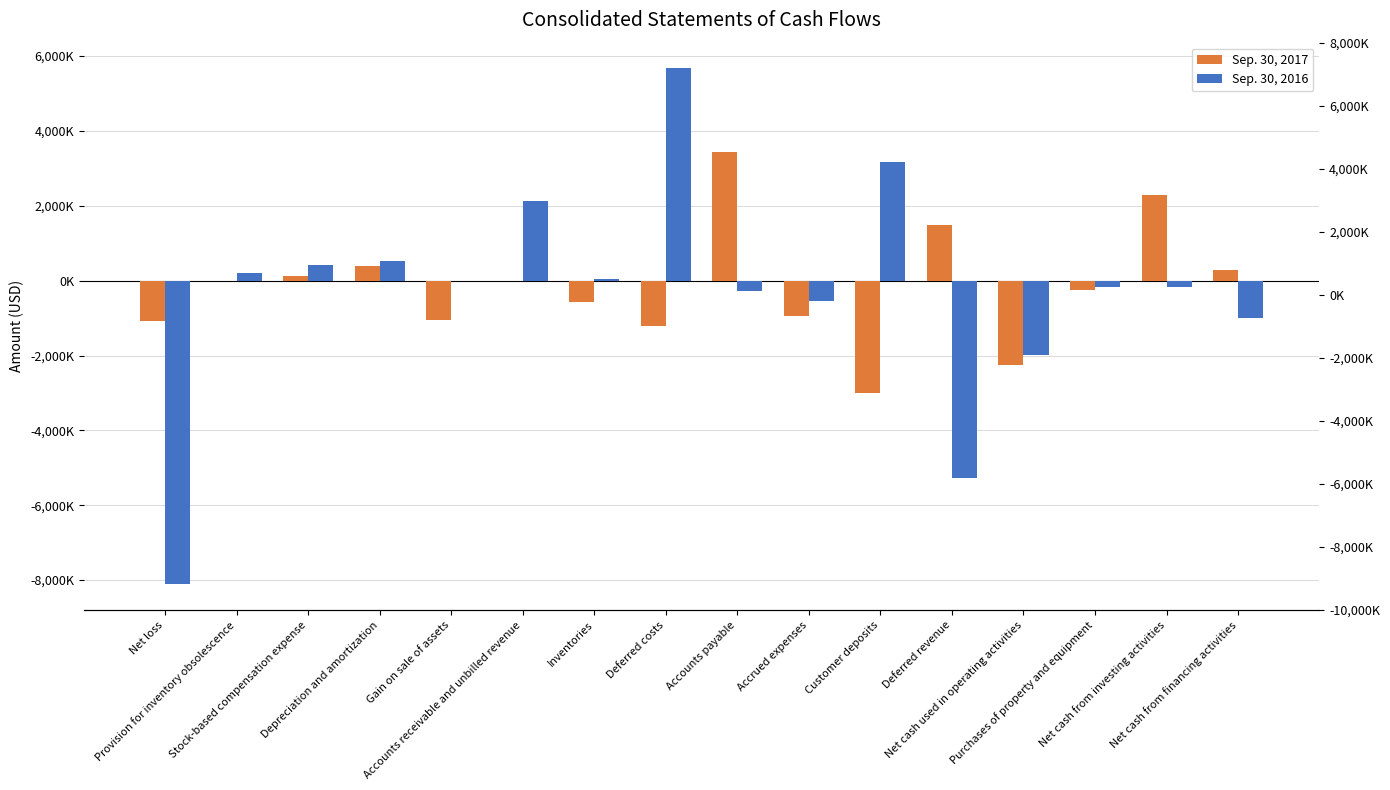

How many values in the Sep. 30, 2017 series are below -19000?

8